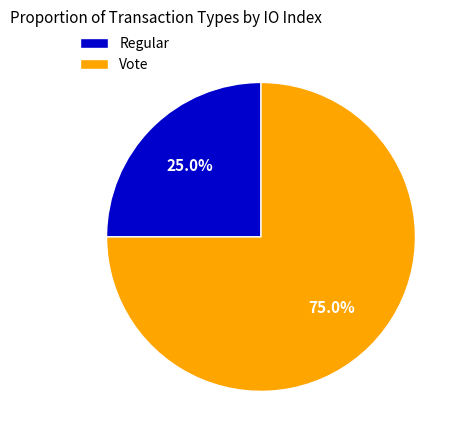

To the nearest percent, what percentage of the pie is Vote?

75%